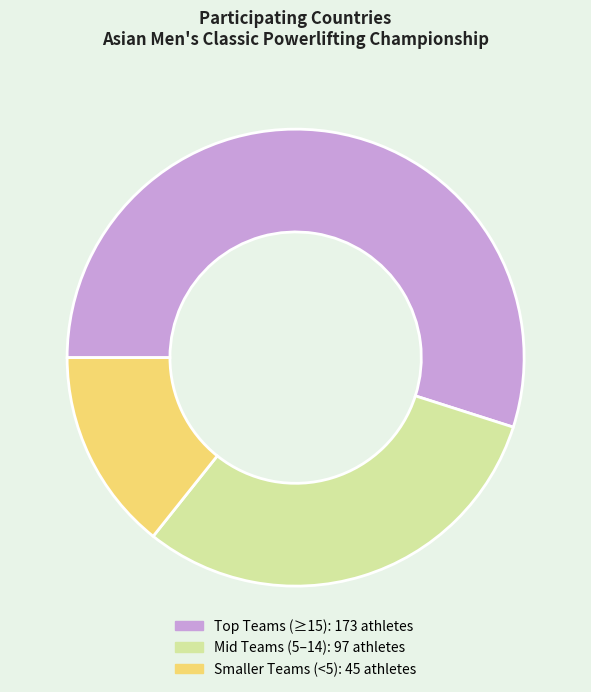

Does any single category account for the majority?

Yes